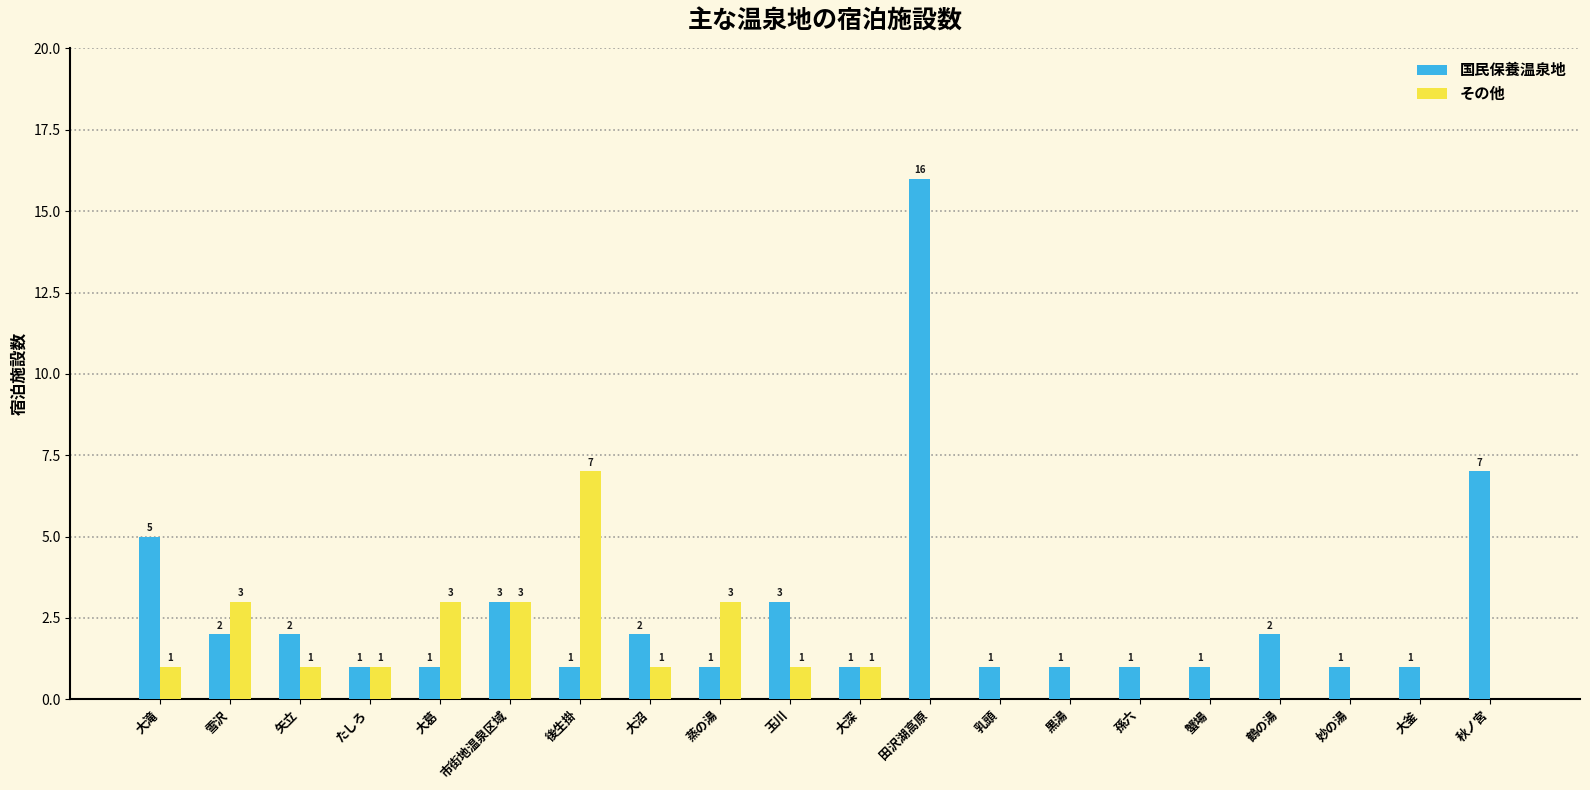

What is the difference between the 国民保養温泉地 values at 大葛 and 市街地温泉区域?

2